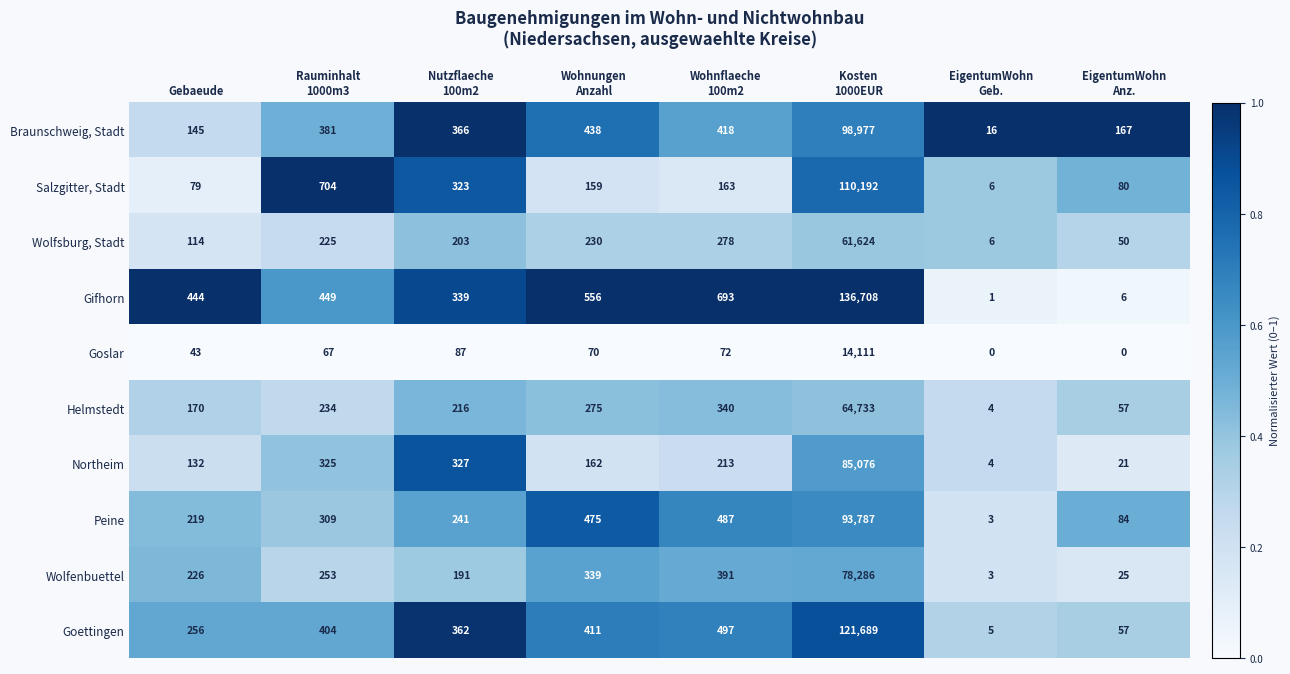

At how many categories does at least one series exceed 0?

8